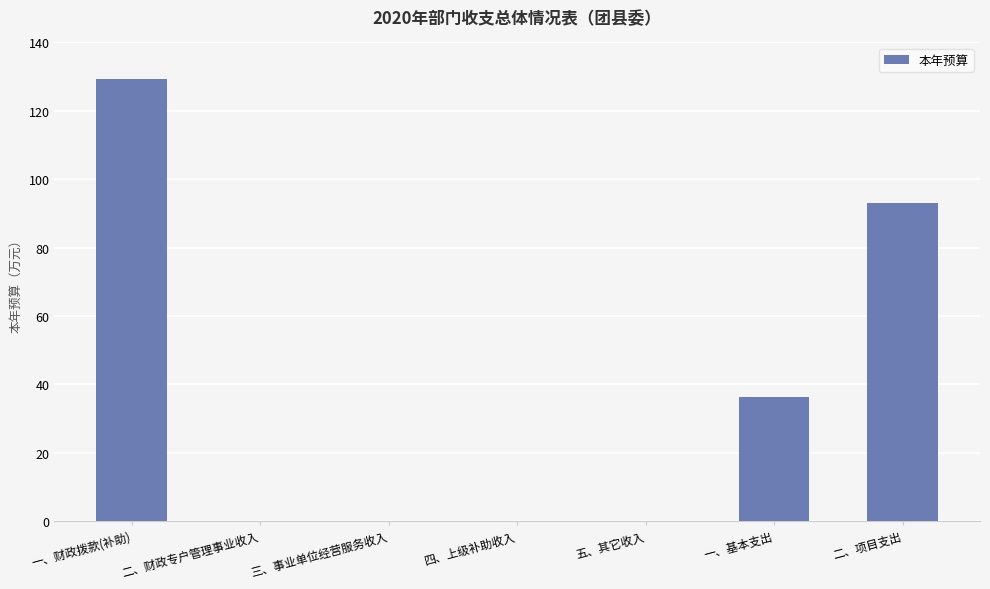

Reading left to right, list all the values displayed in this chart.

129.3	0.0	0.0	0.0	0.0	36.3	93.0